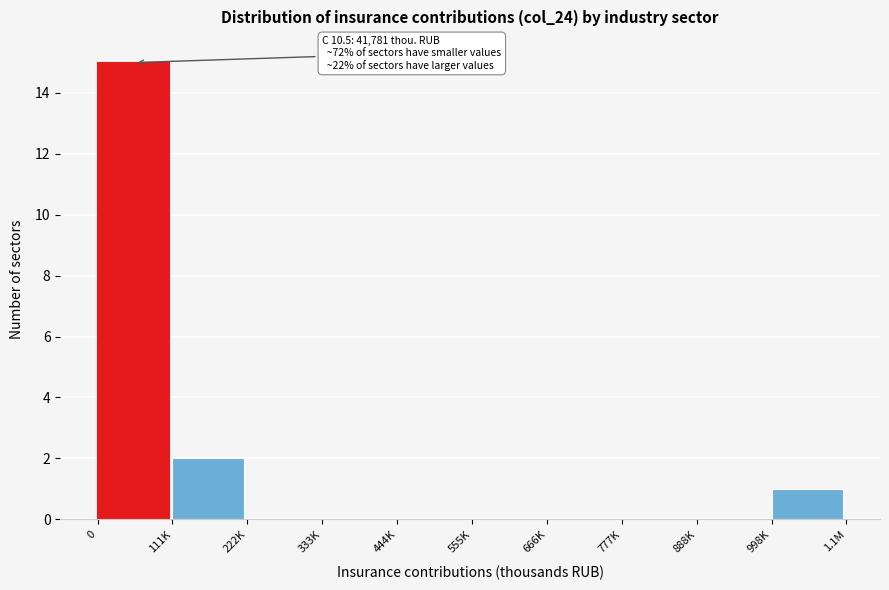

Reading left to right, what are all the values shown in this chart?

0=15	111K=2	222K=0	333K=0	444K=0	555K=0	666K=0	777K=0	888K=0	998K=1